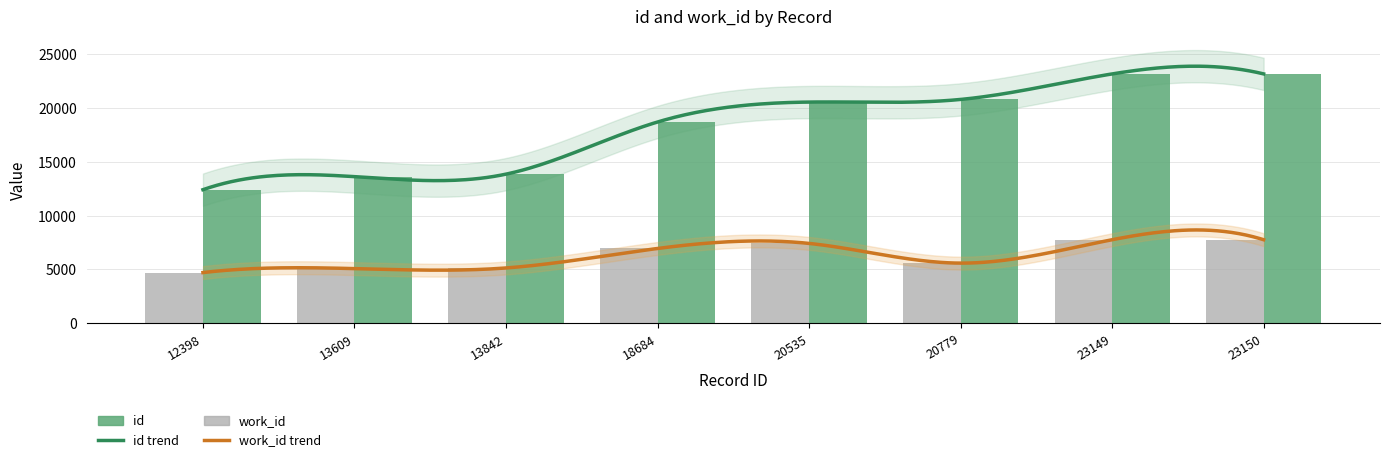

True or false: work_id has a value of 7752 at 23149.

True